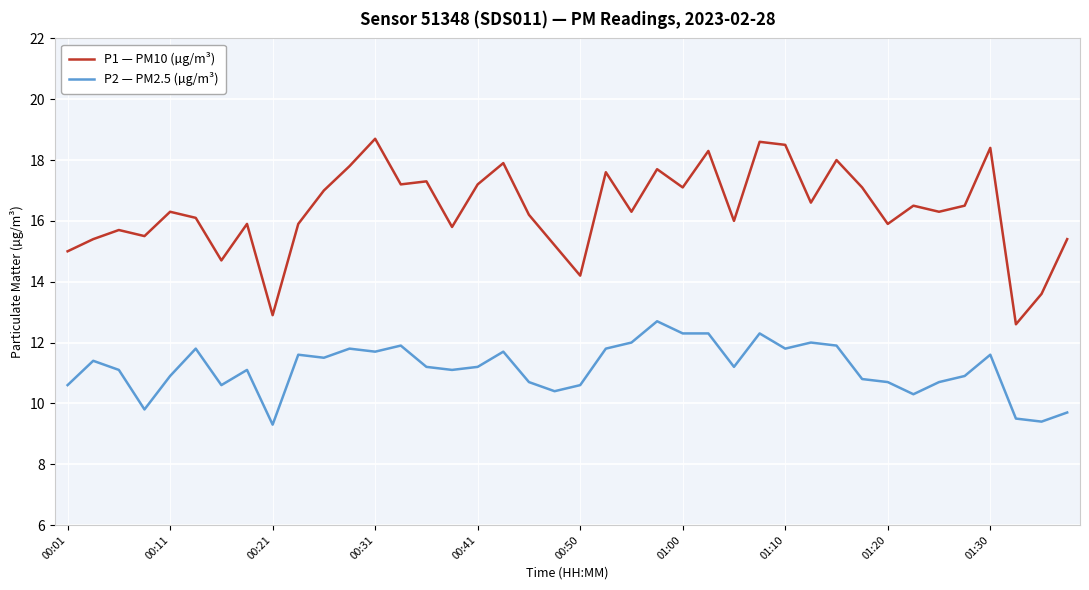

True or false: P2 — PM2.5 (µg/m³) and P1 — PM10 (µg/m³) intersect in this chart.

False